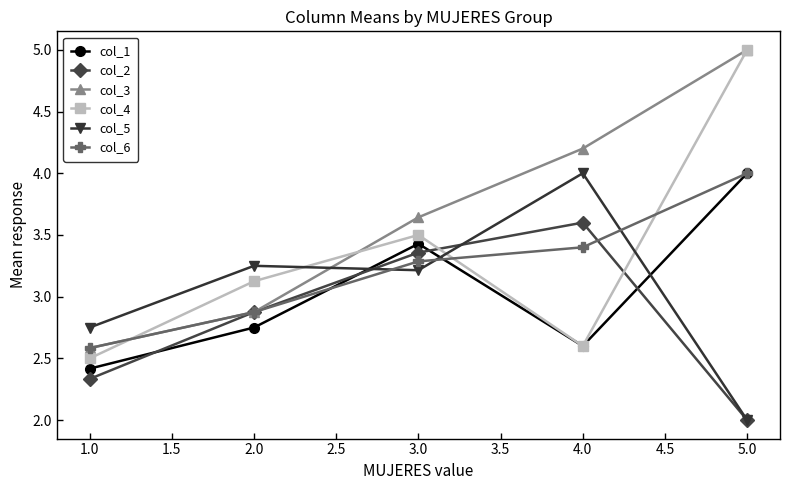

True or false: col_4 has more than 0 points higher than both neighbors.

True